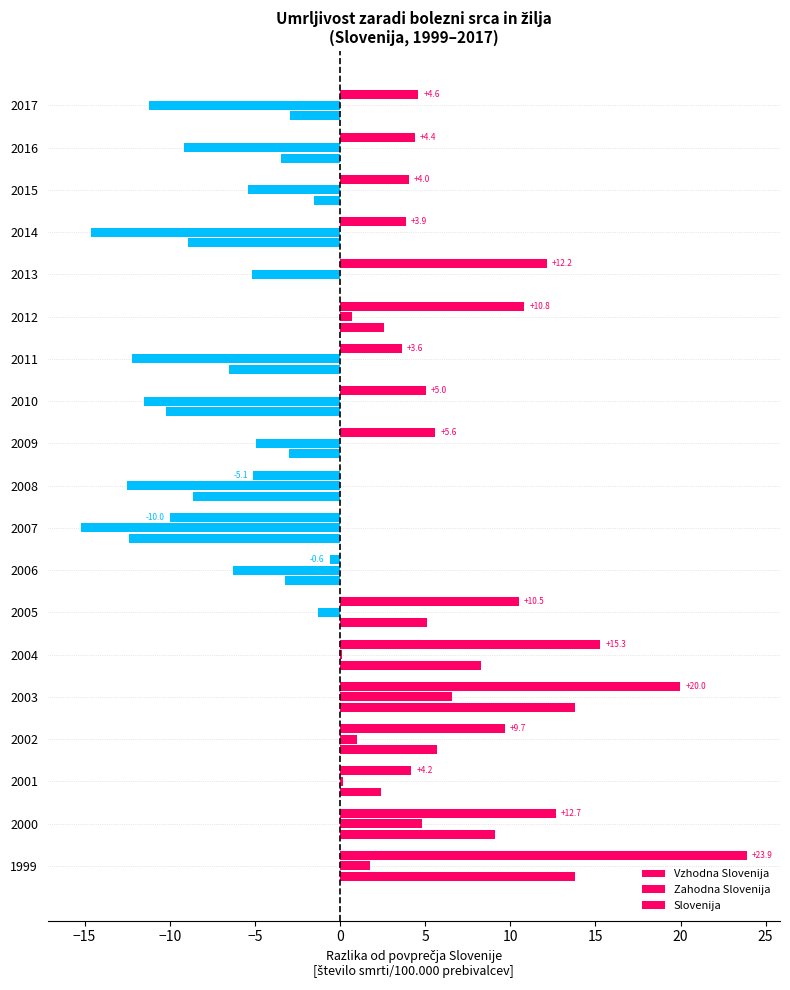

How many values in Vzhodna Slovenija are above zero?

16